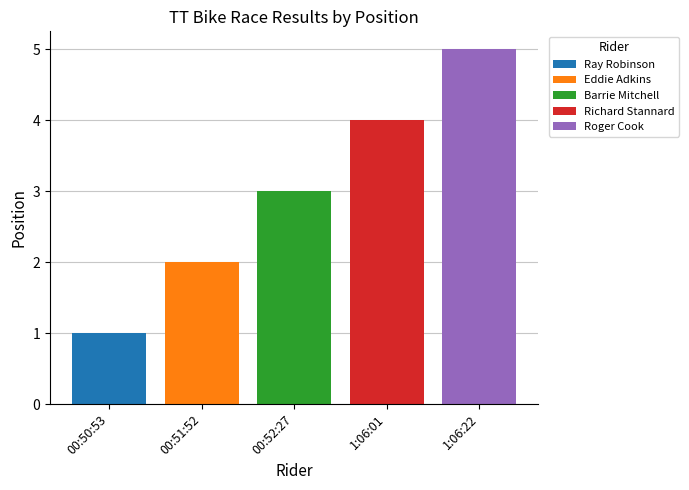

Reading right to left, extract all data points from this chart.

Ray Robinson: 1
Eddie Adkins: 2
Barrie Mitchell: 3
Richard Stannard: 4
Roger Cook: 5